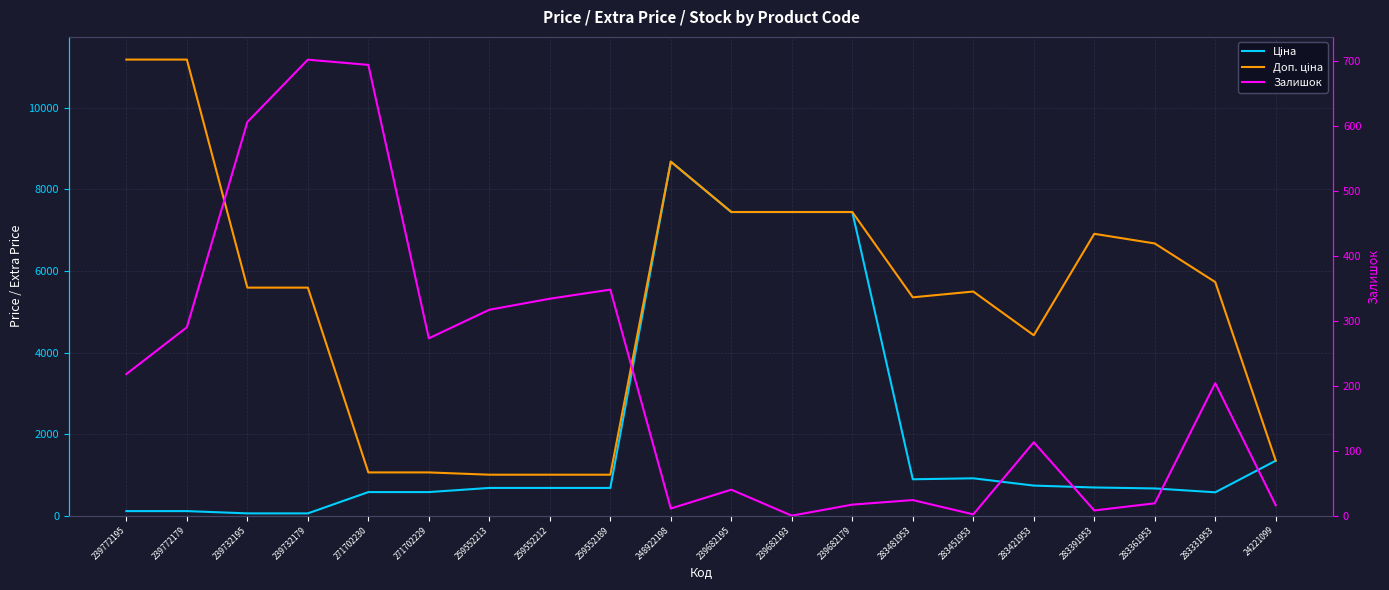

Is it true that Залишок equals 11.2 at 239682179?

False